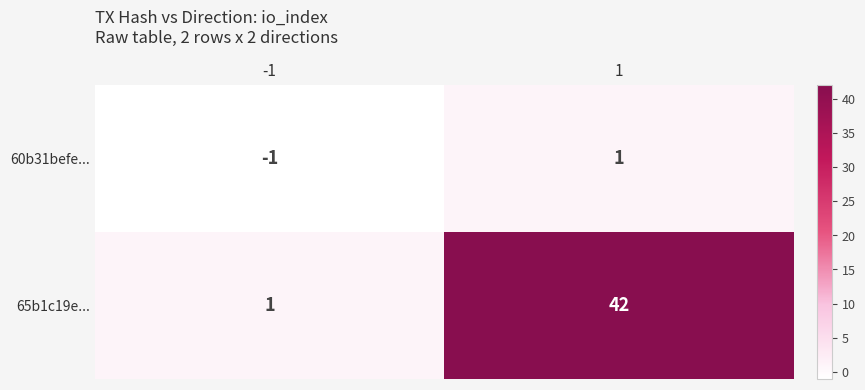

Which series changed the most between -1 and 1?

65b1c19e...